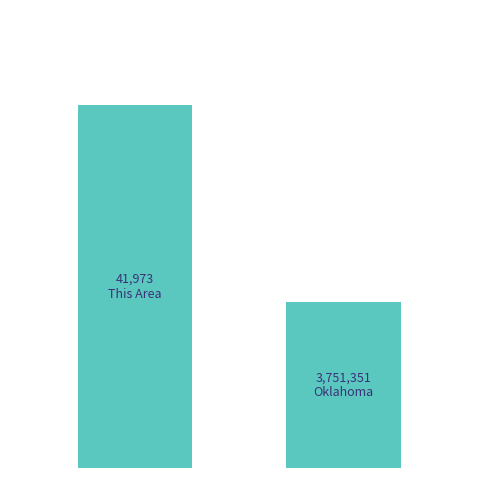

How many bars are there in total?

2